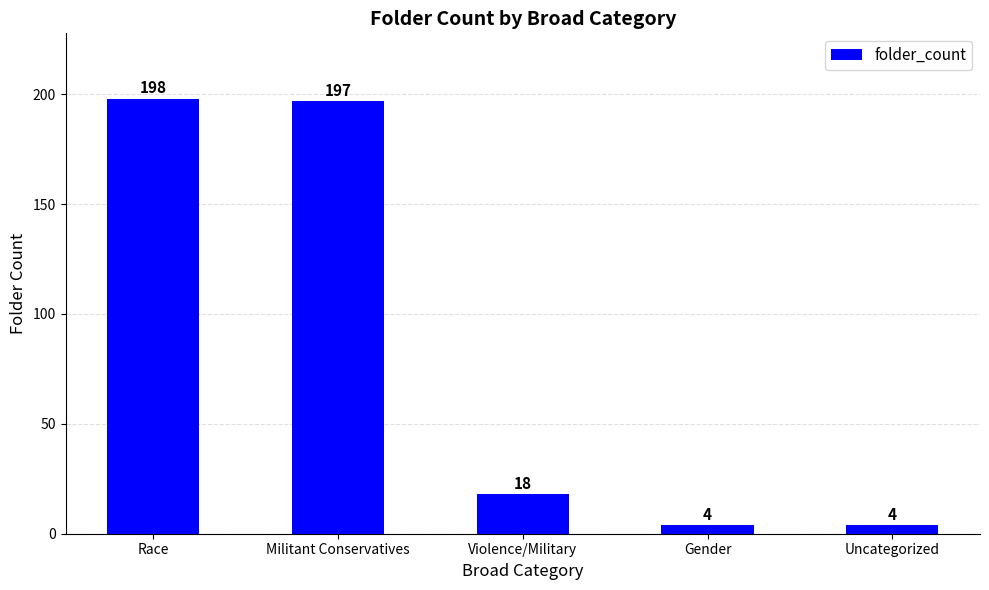

What is the approximate value at Uncategorized?

4